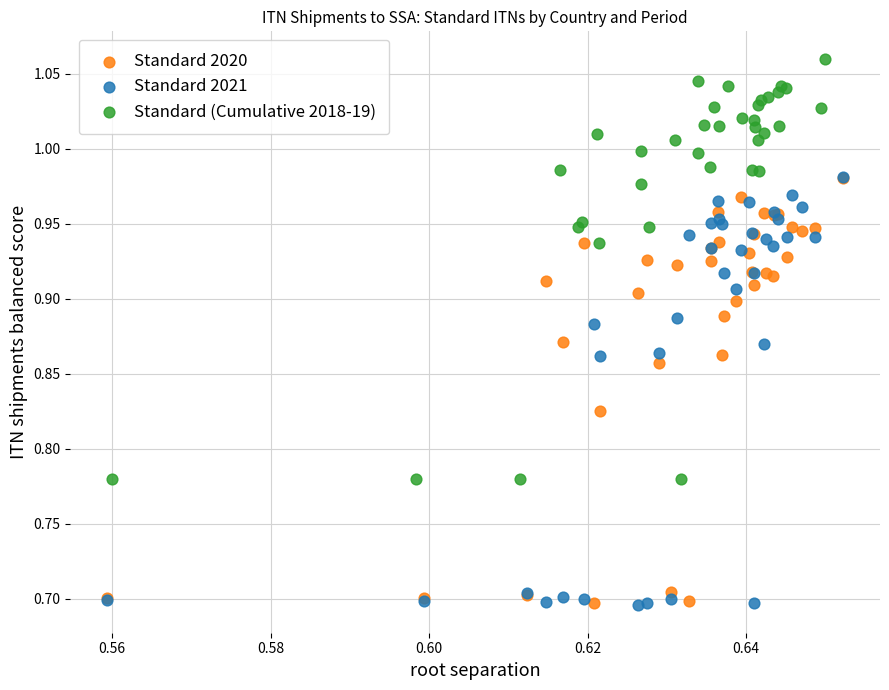

Which series has the widest spread of Y values?

Standard 2021